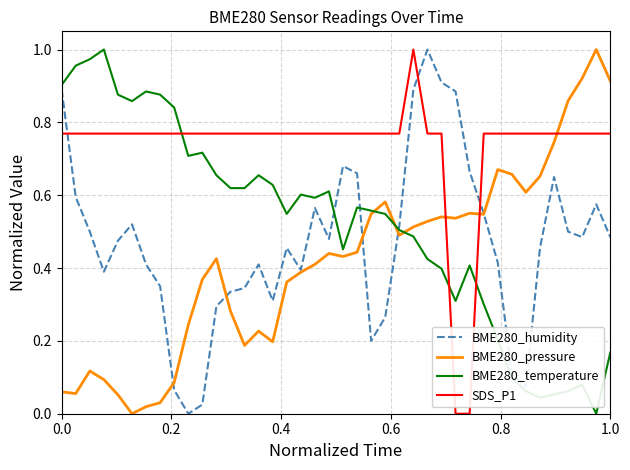

At how many categories does at least one series exceed 0?

40